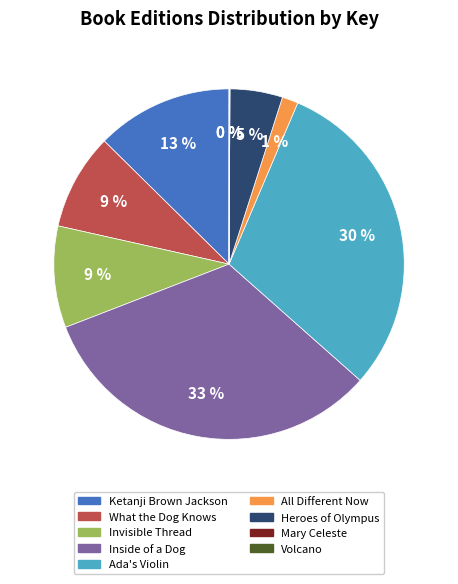

Does Inside of a Dog represent more than half of the total?

No